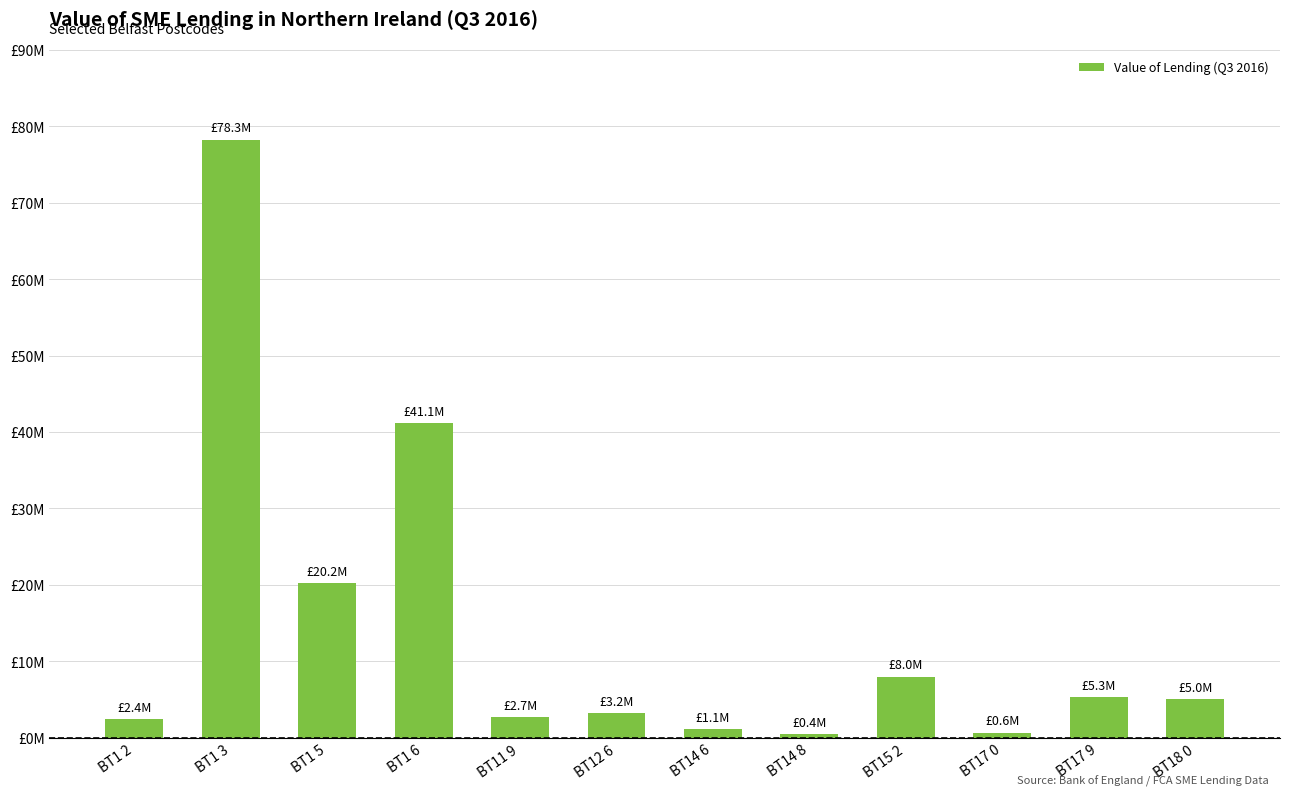

Rank the categories by value from lowest to highest.

BT14 8, BT17 0, BT14 6, BT1 2, BT11 9, BT12 6, BT18 0, BT17 9, BT15 2, BT1 5, BT1 6, BT1 3